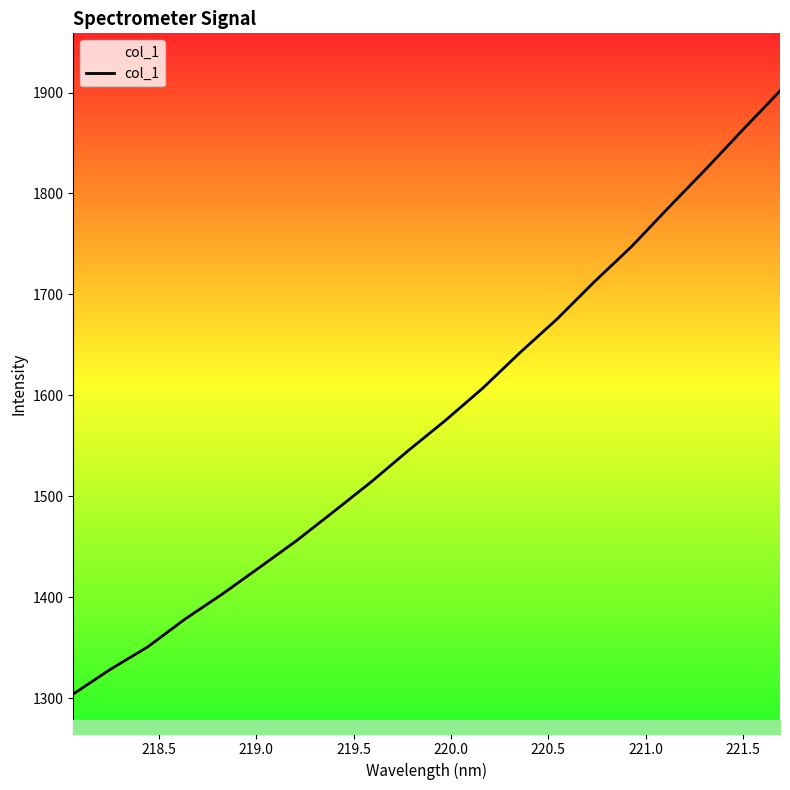

What is the difference between the maximum and minimum values?

597.6